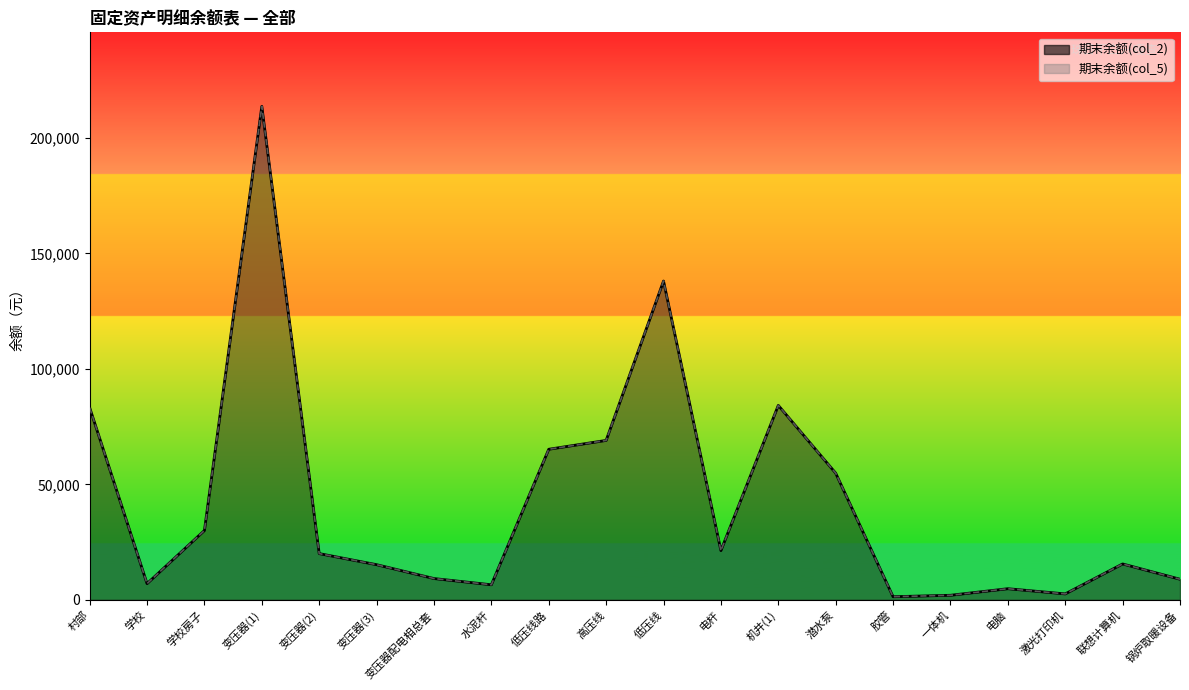

What is the label of the 9th point from the right?

电杆